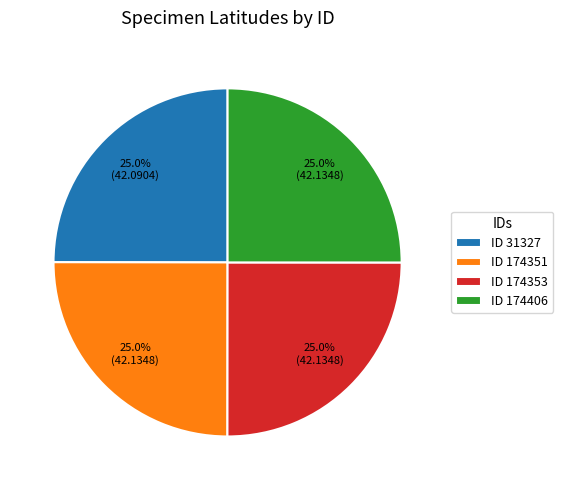

What is the ratio of the value at ID 174353 to the value at ID 174406?

1.0